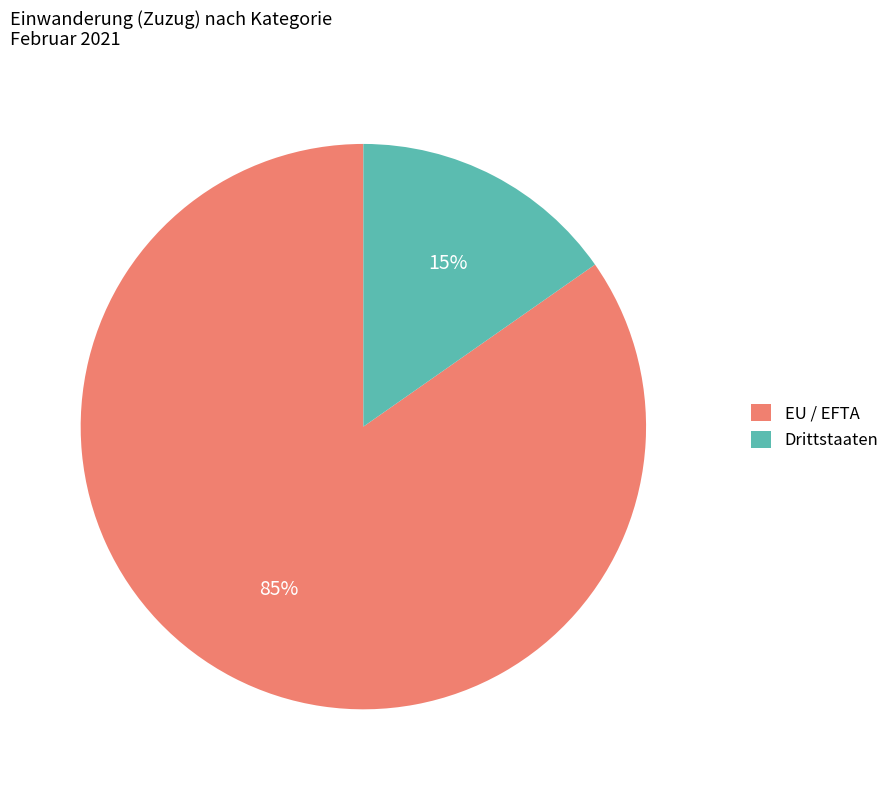

Is Drittstaaten the majority of the pie?

No